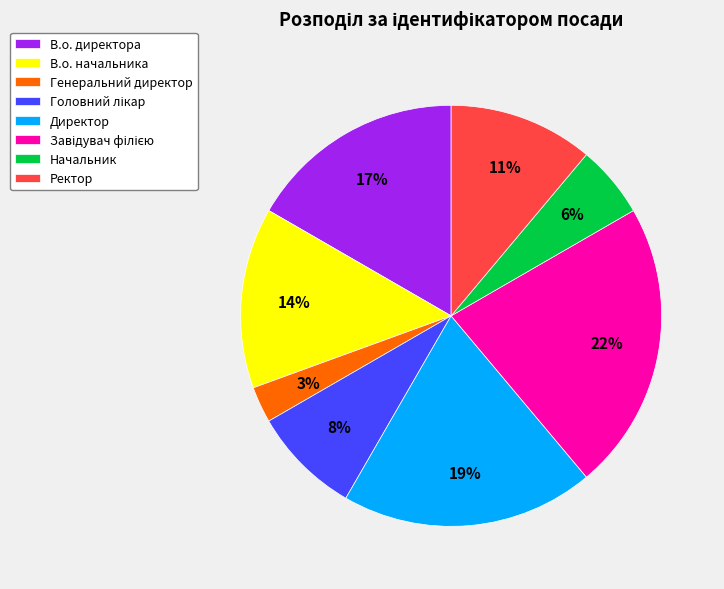

Is it true that В.о. директора is 17% of the pie?

True